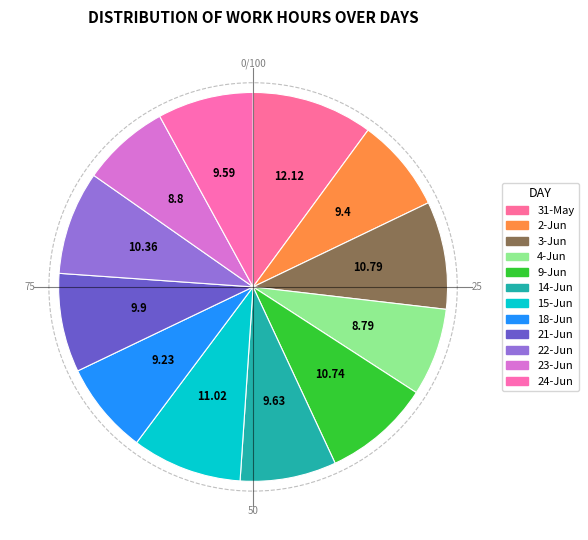

True or false: 22-Jun accounts for 1% of the total.

False